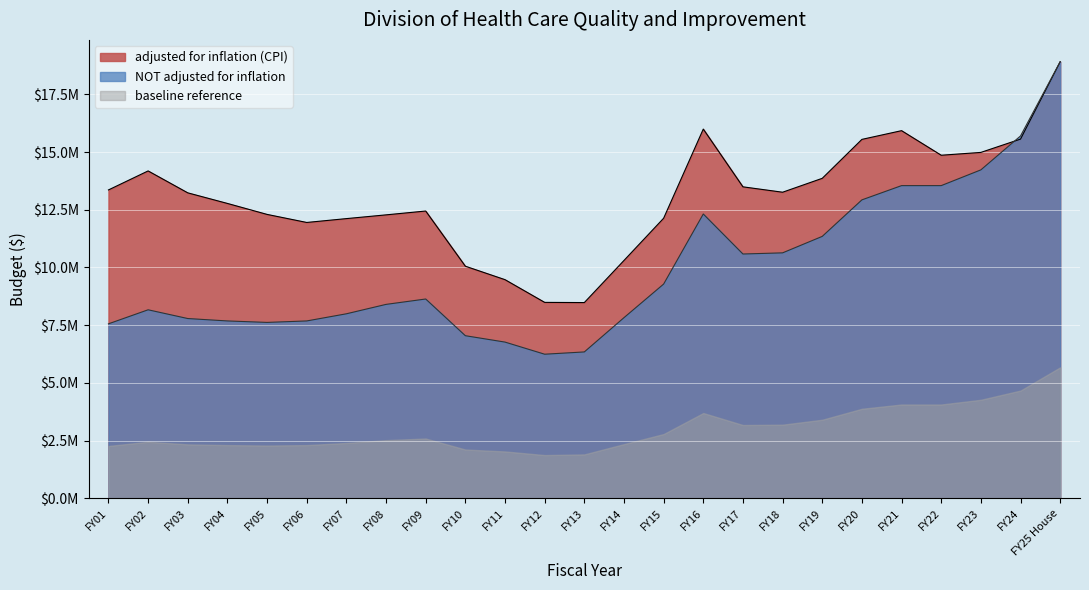

What is the difference between the second highest and second lowest values in the adjusted for inflation (CPI) series?

7508104